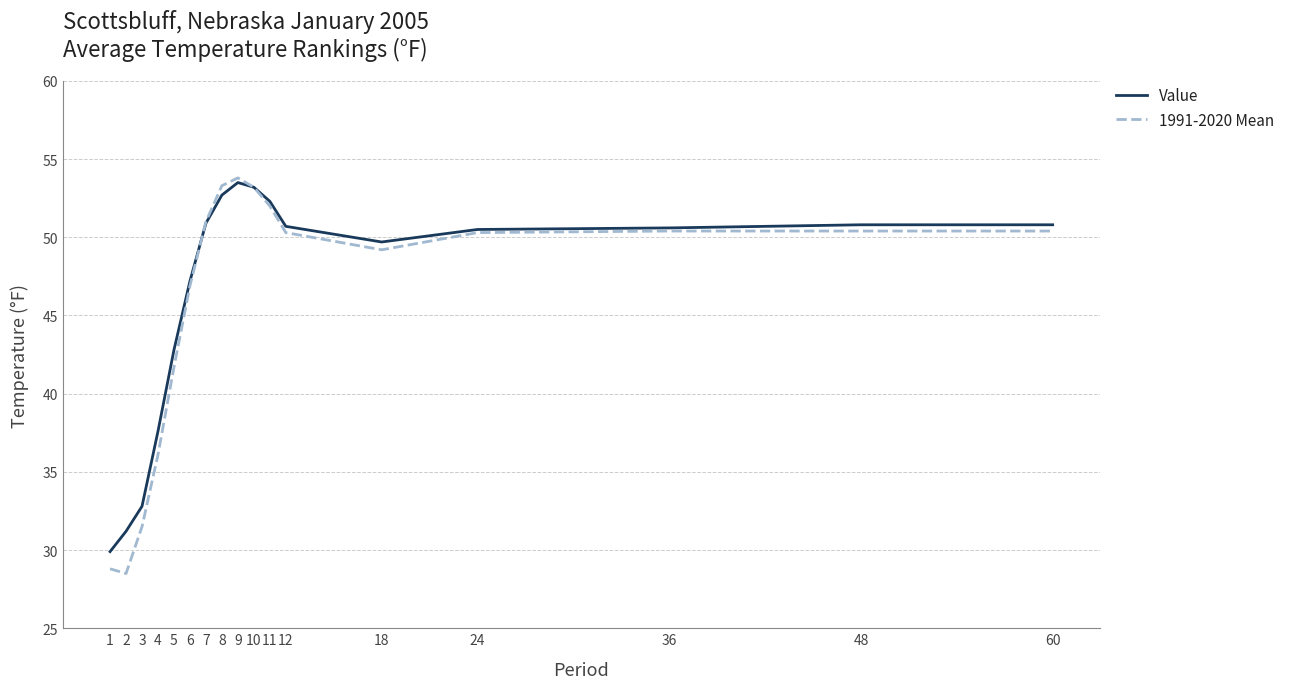

Rank the series by their average value, from lowest to highest.

1991-2020 Mean, Value